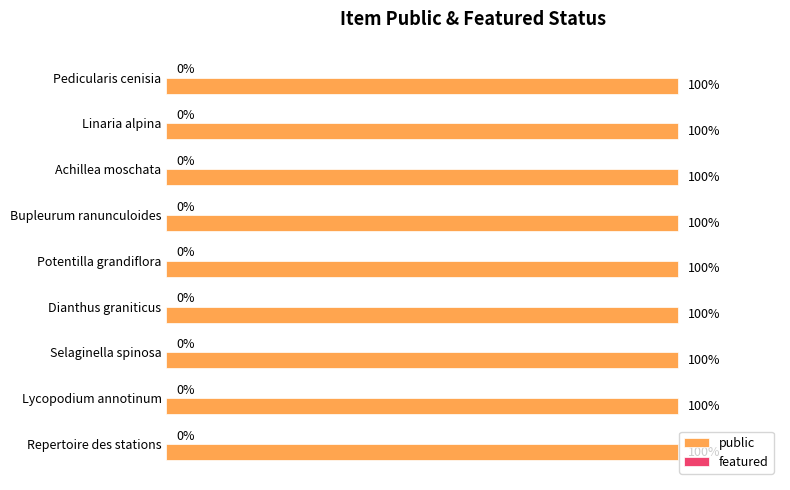

Rank the series at Pedicularis cenisia from highest to lowest value.

public, featured